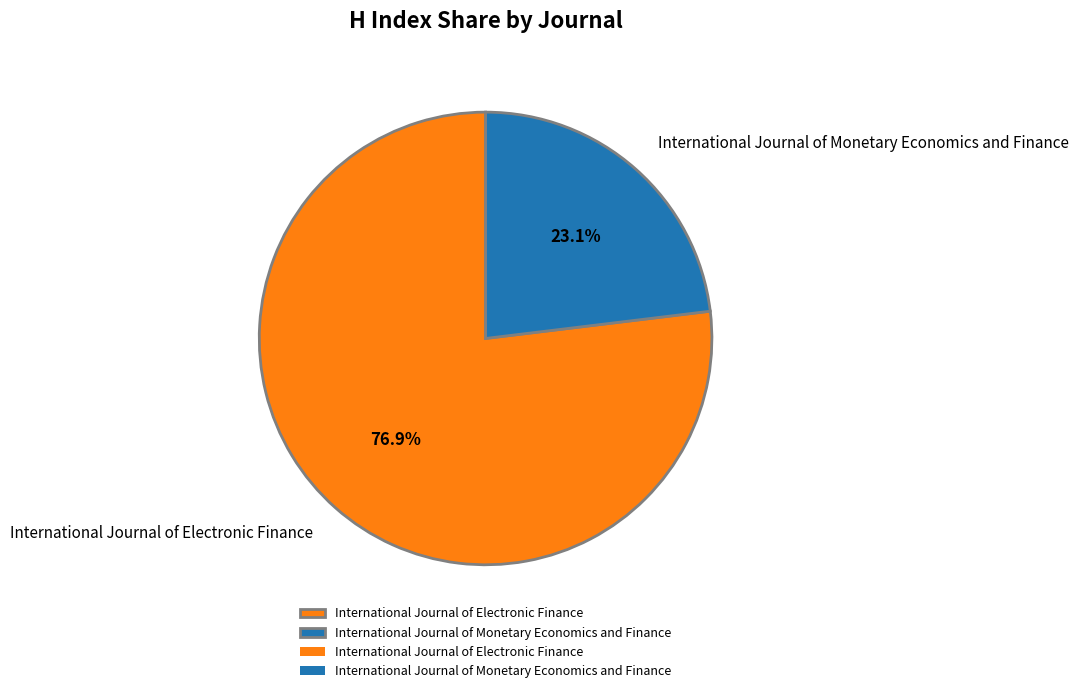

Does International Journal of Monetary Economics and Finance represent more than half of the total?

No